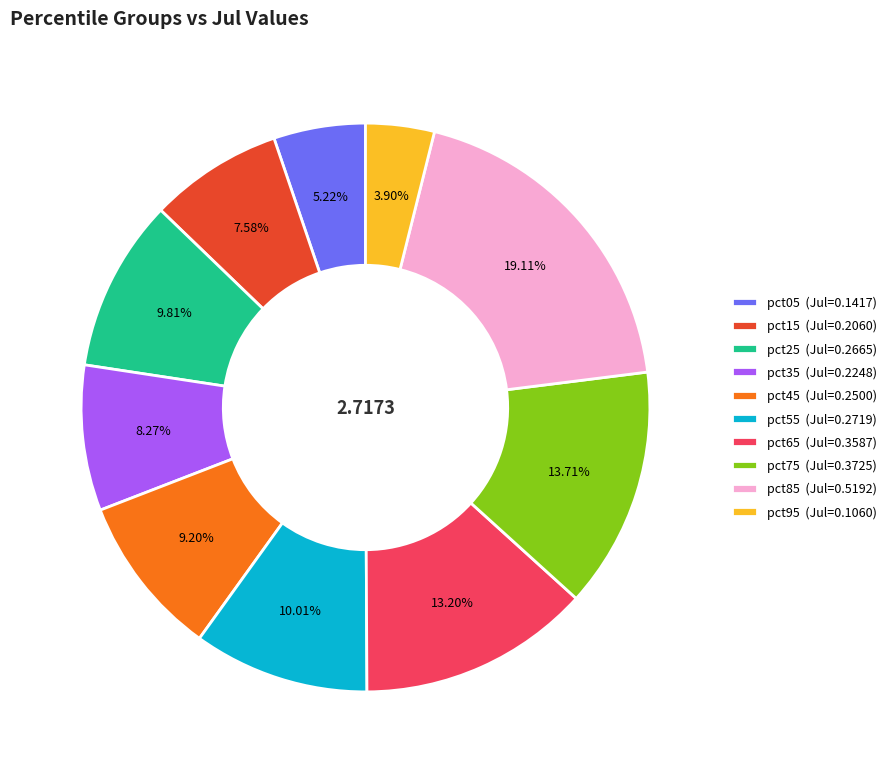

Count the number of slices in the pie.

10